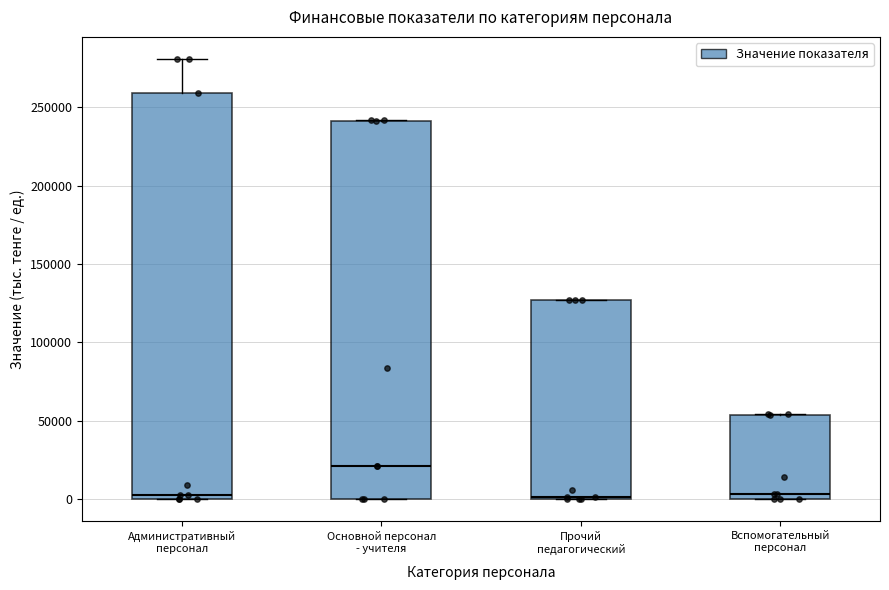

Where is the upper edge of the box for Вспомогательный персонал on the y-axis? The values are not printed on the chart, so give them approximately, as read against the axis.

55000